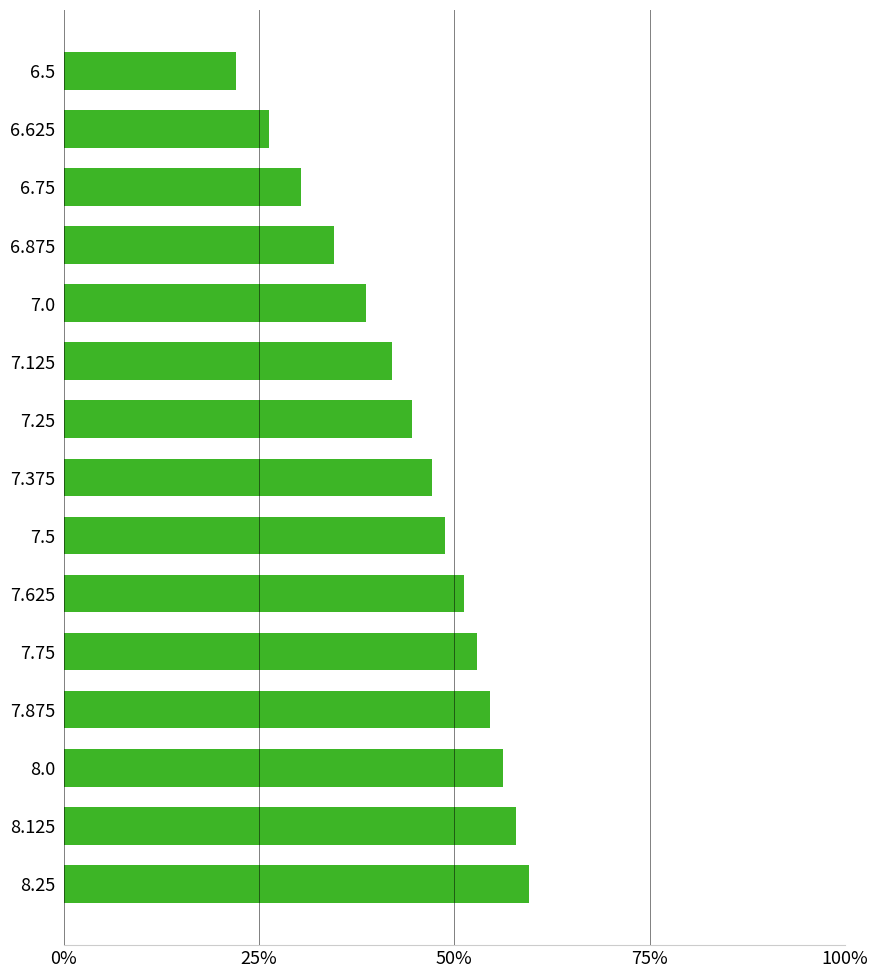

What is the difference between the maximum and minimum values?

0.4